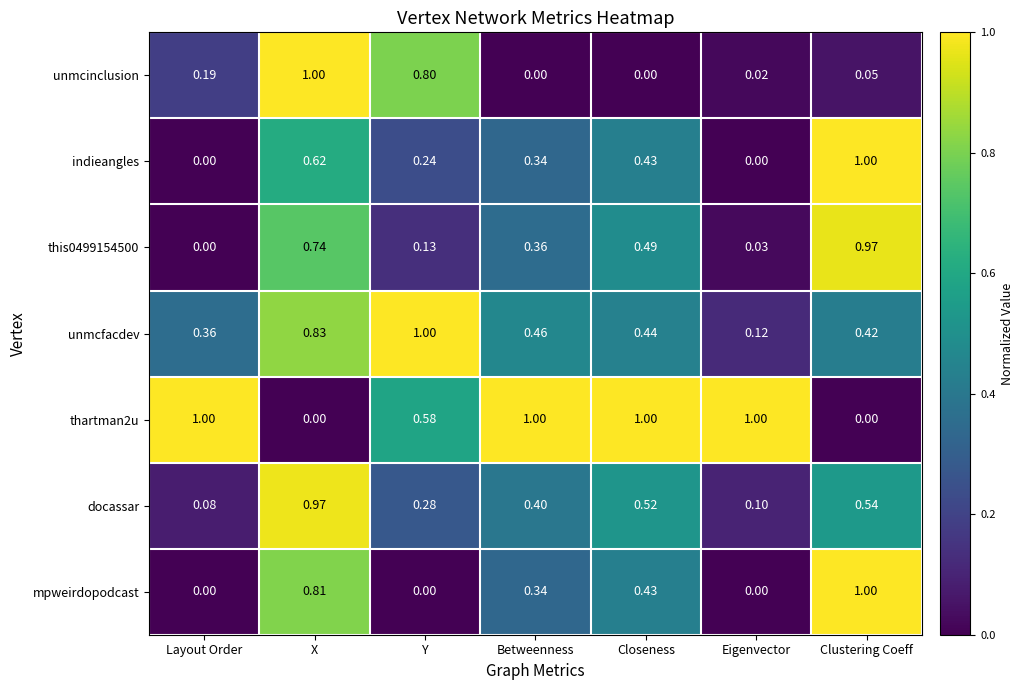

Is the value of thartman2u at Y greater than the value of unmcinclusion at Layout Order?

Yes